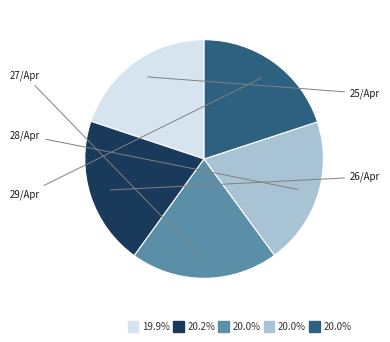

How many slices are in this pie chart?

5